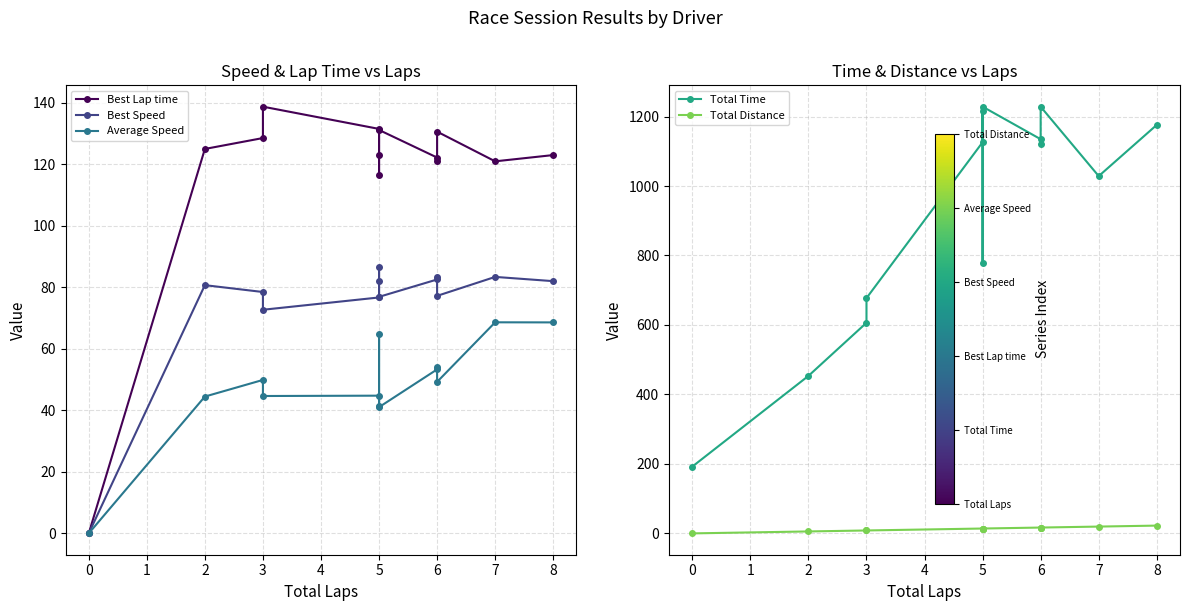

Is it true that Total Distance equals 7.9 at 5?

False